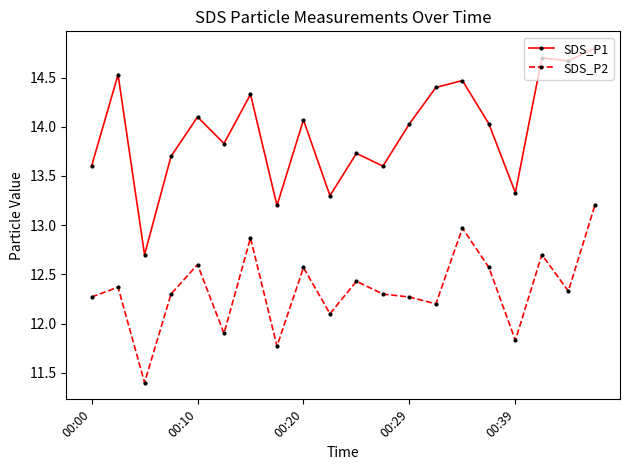

What is the difference between the maximum and minimum values in the SDS_P1 series?

2.1